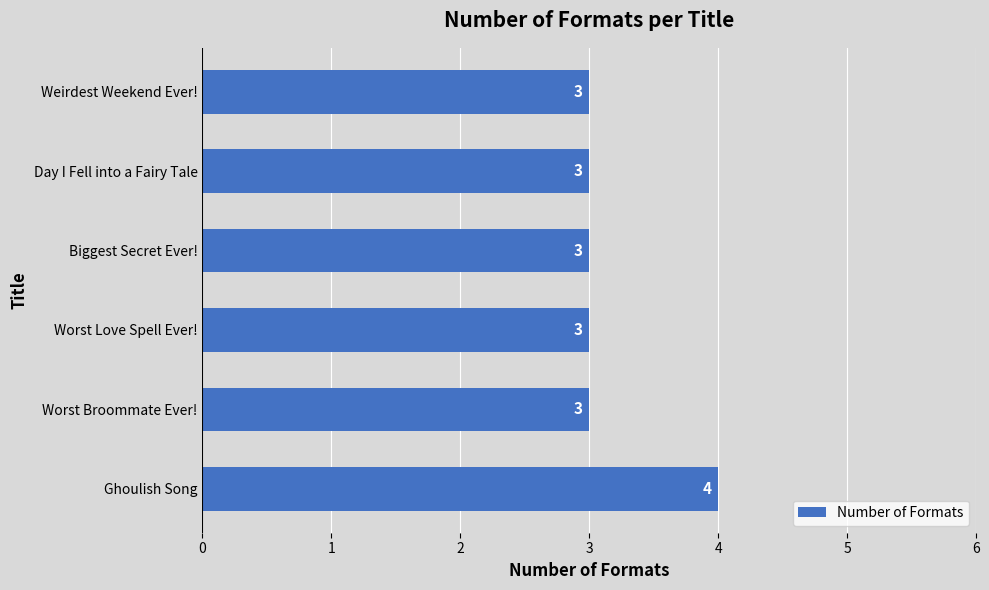

What is the maximum value shown in the chart?

4